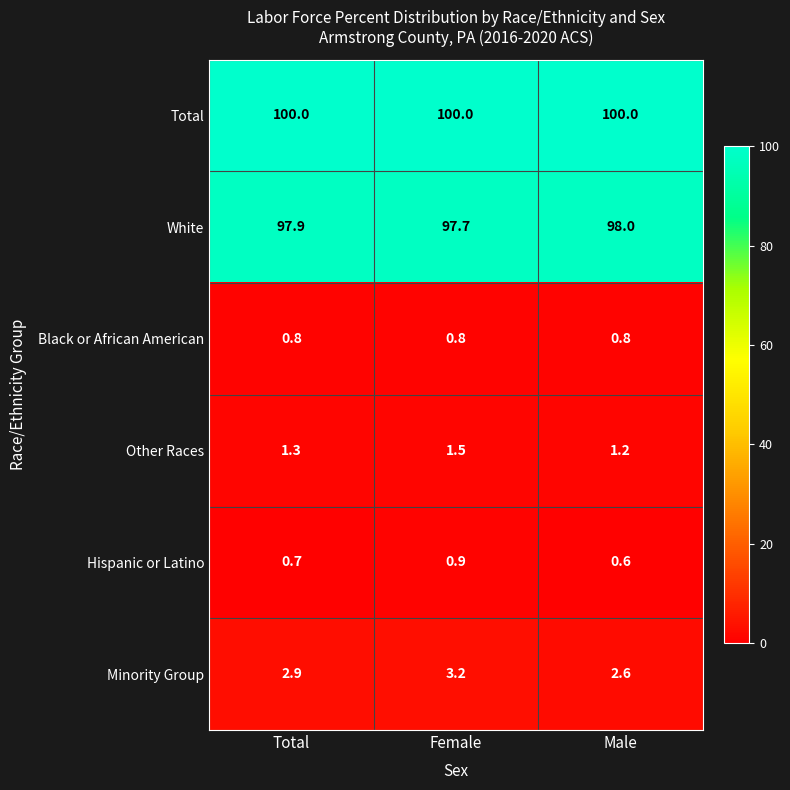

Is it true that Minority Group equals 3.2 at Female?

True